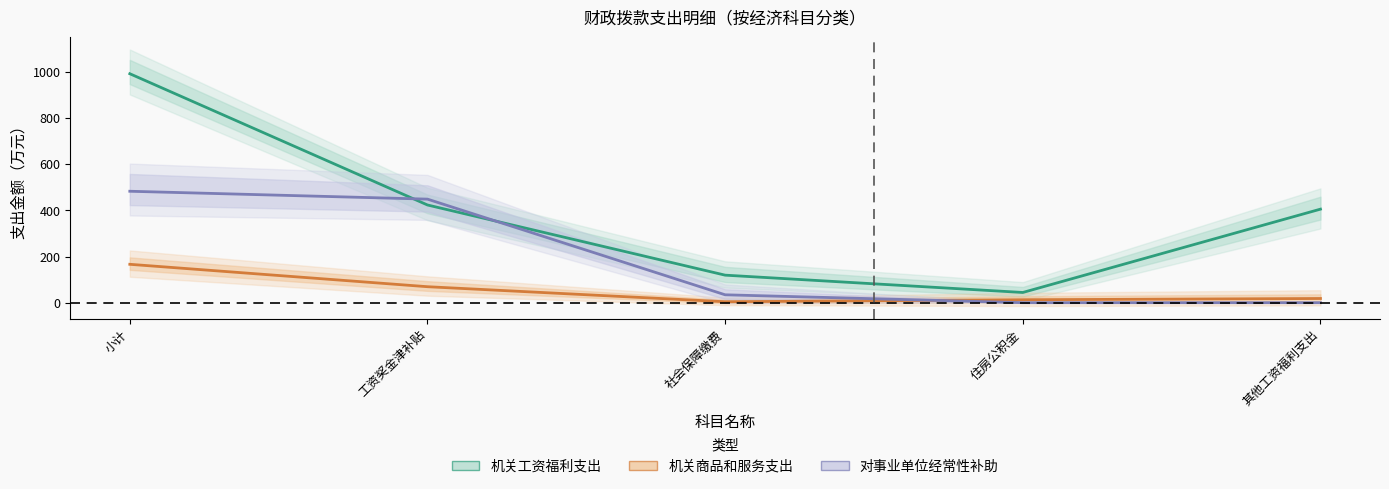

What is the spread (max minus min) of values at 住房公积金?

44.2